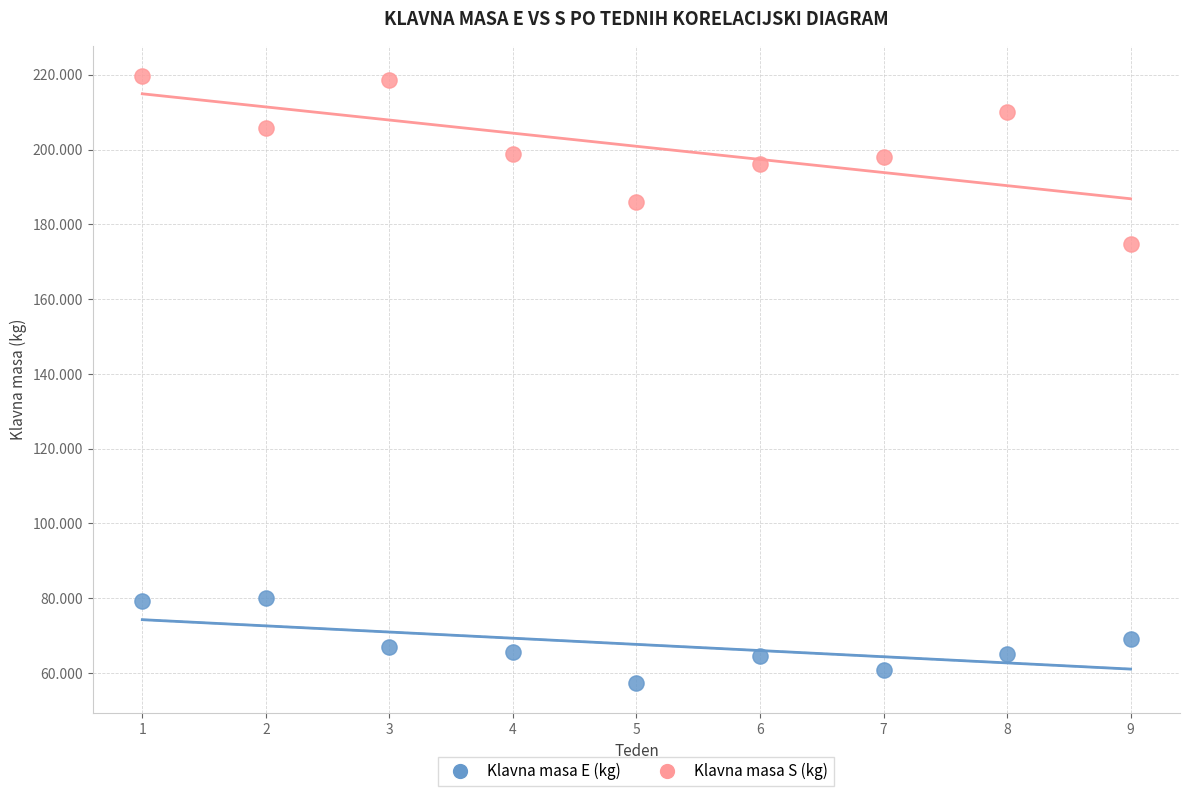

Which series reaches the minimum Y coordinate?

Klavna masa E (kg)